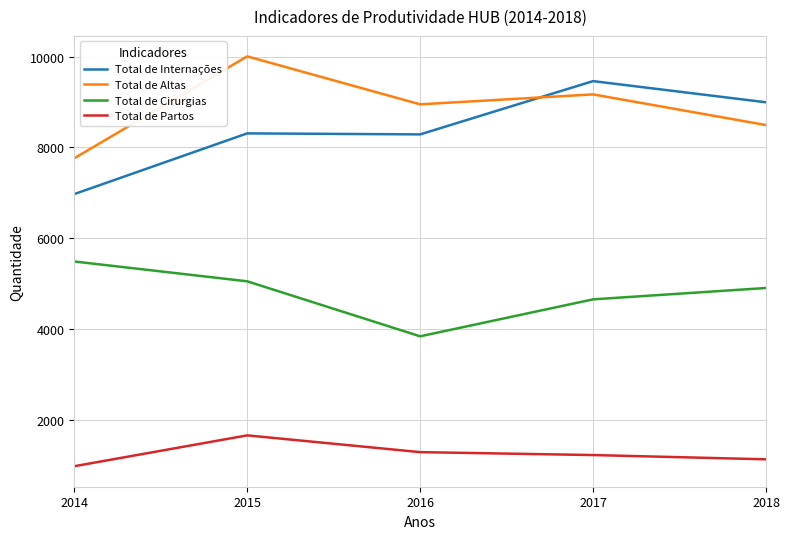

In Total de Internações, how many points are lower than both neighbors (excluding endpoints)?

1